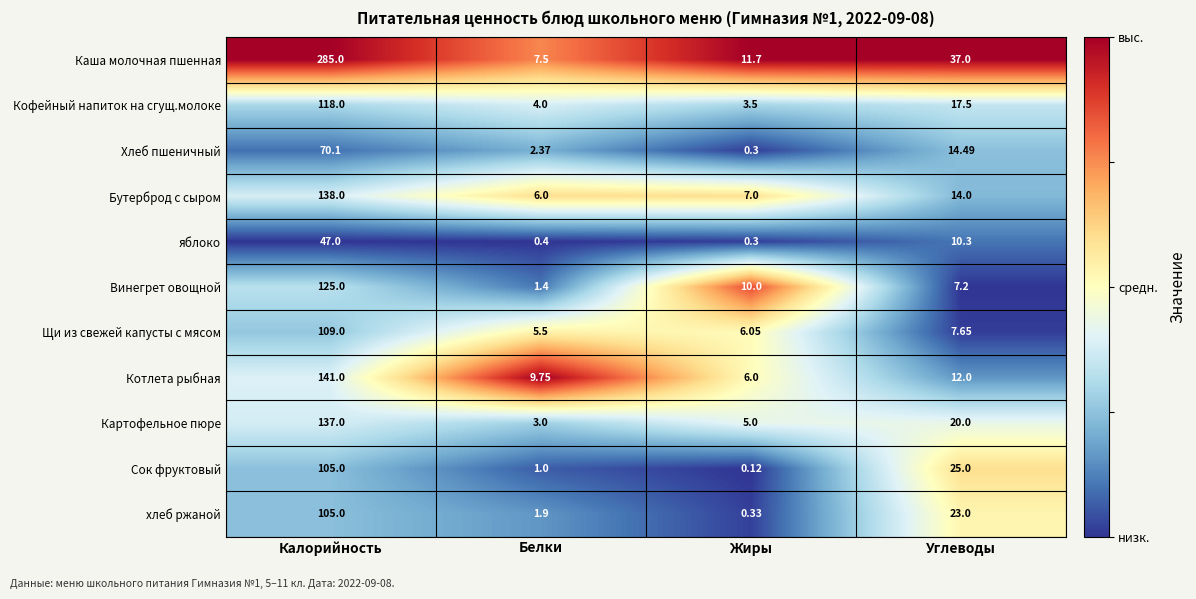

At which category is the sum across all series the highest?

Калорийность